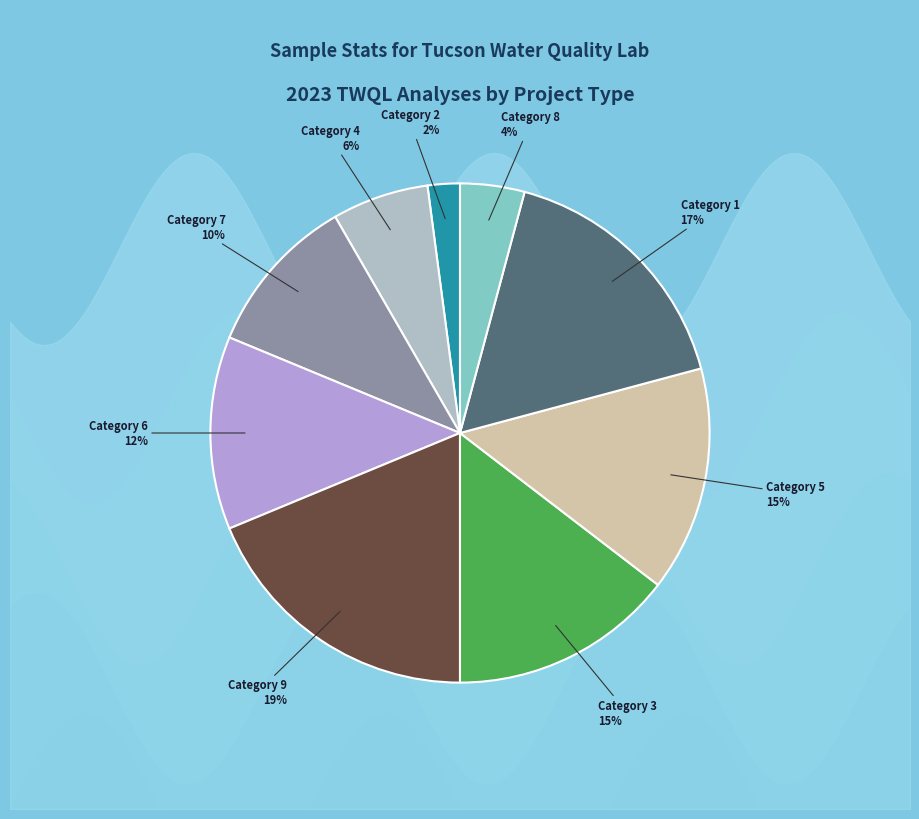

What percentage is the 1 slice, to the nearest percent?

17%